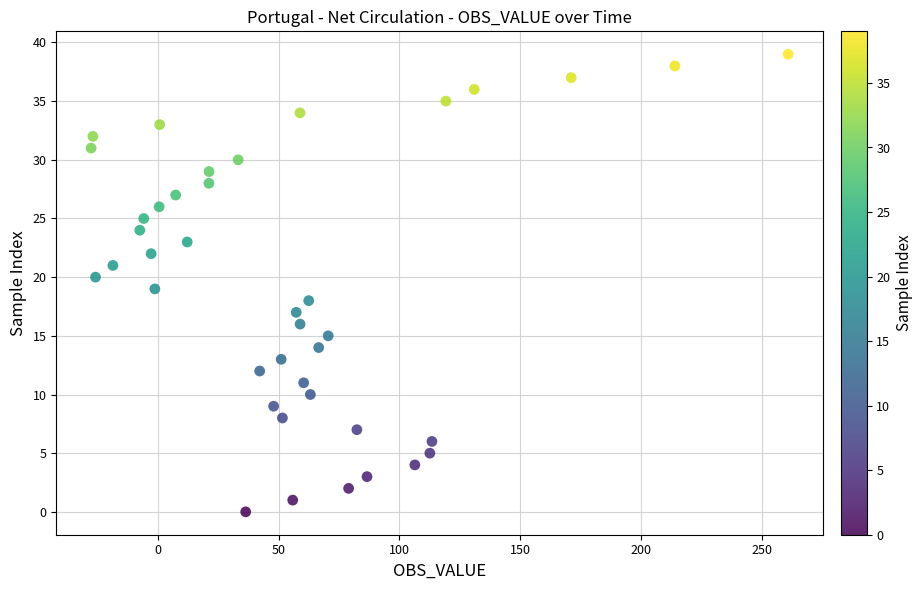

What is the range of Y values (max minus min)?

39